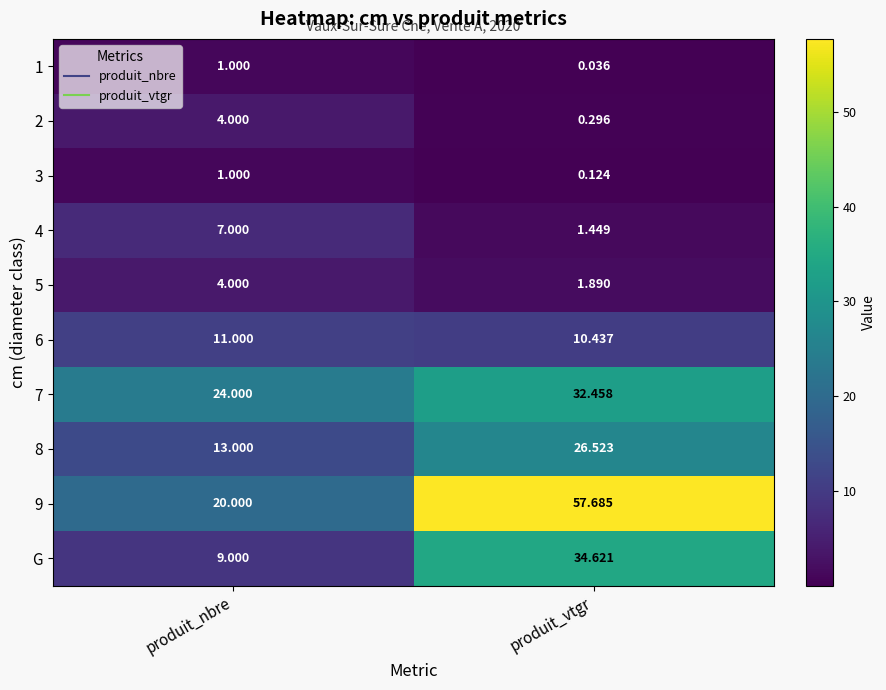

At which label does 8 first exceed 26?

produit_vtgr